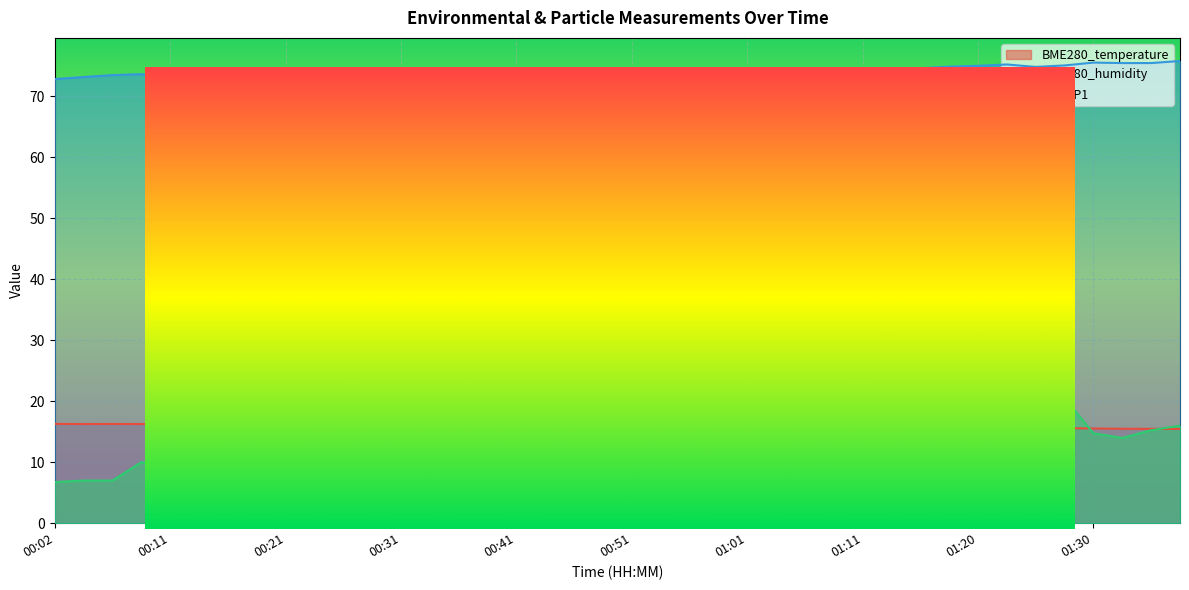

How many interior local valleys does the PMS_P1 series have?

10